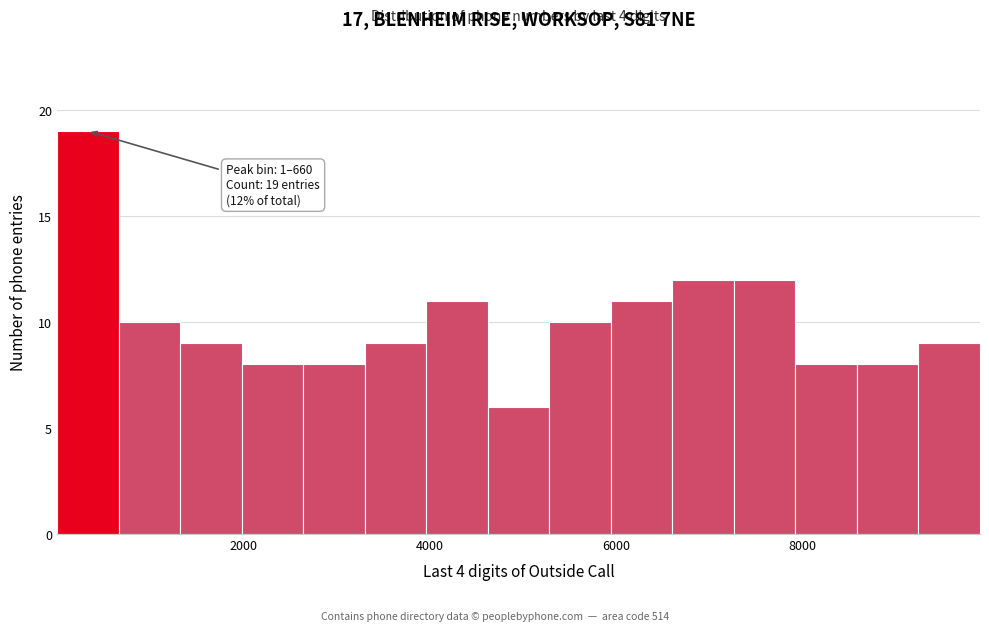

Around what value on the x-axis is the tallest bar? Give the approximate position of its centre, as read against the axis.

400